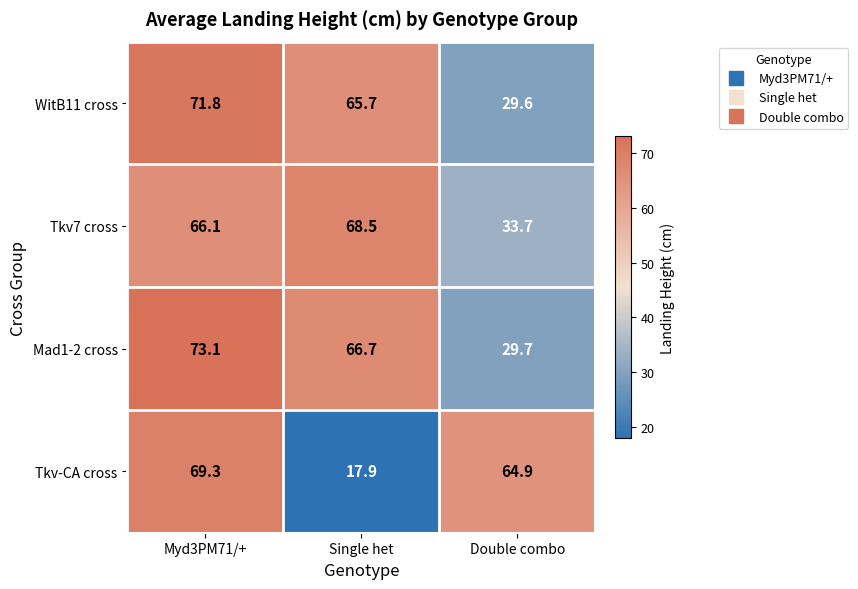

Is it true that Tkv7 cross equals 68.5 at Single het?

True